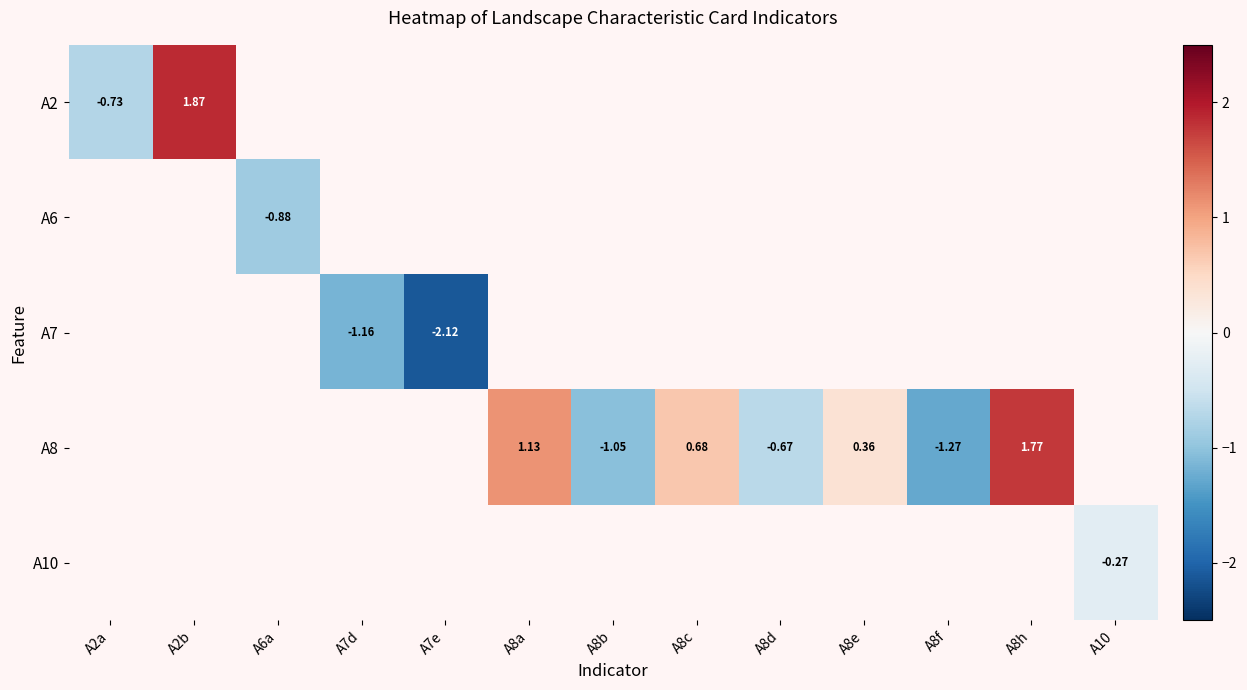

At how many categories does at least one series exceed 0?

5